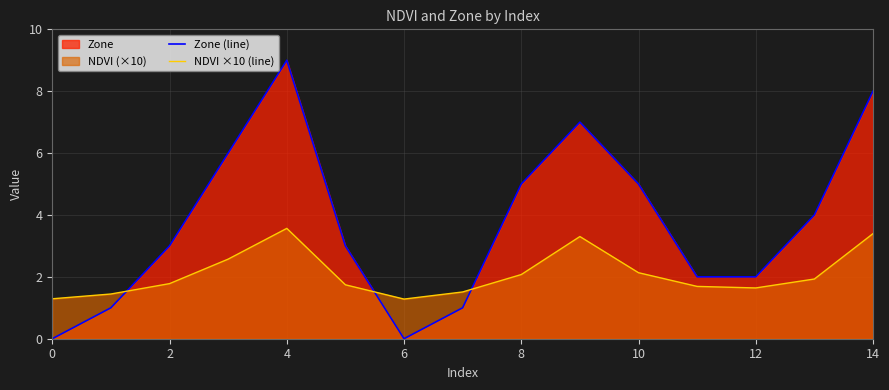

In Zone (line), how many points are lower than both neighbors (excluding endpoints)?

1